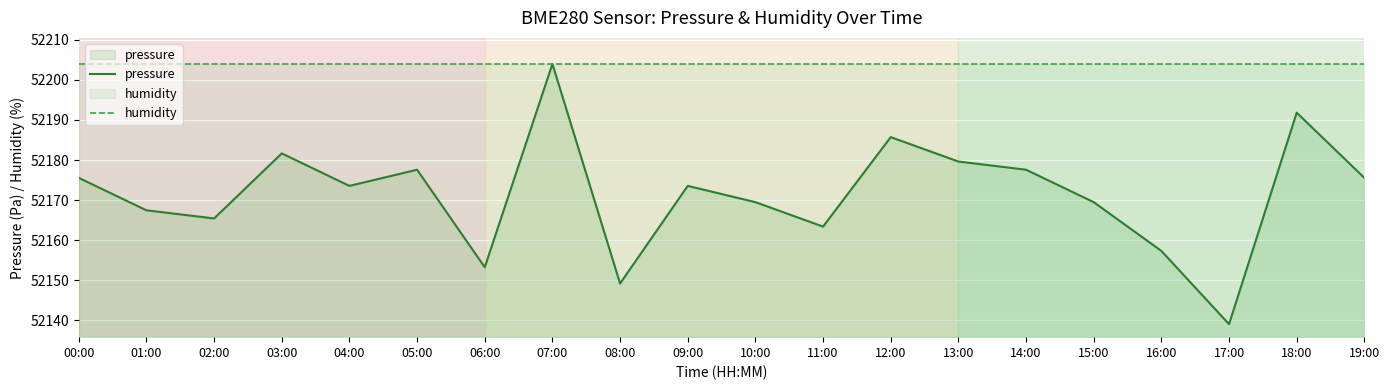

Reading left to right, what are all the values shown in this chart?

pressure: 00:00=52175.6	01:00=52167.5	02:00=52165.4	03:00=52181.7	04:00=52173.6	05:00=52177.6	06:00=52153.3	07:00=52204.0	08:00=52149.2	09:00=52173.6	10:00=52169.5	11:00=52163.4	12:00=52185.7	13:00=52179.6	14:00=52177.6	15:00=52169.5	16:00=52157.3	17:00=52139.1	18:00=52191.8	19:00=52175.6
humidity: 00:00=52204.0	01:00=52204.0	02:00=52204.0	03:00=52204.0	04:00=52204.0	05:00=52204.0	06:00=52204.0	07:00=52204.0	08:00=52204.0	09:00=52204.0	10:00=52204.0	11:00=52204.0	12:00=52204.0	13:00=52204.0	14:00=52204.0	15:00=52204.0	16:00=52204.0	17:00=52204.0	18:00=52204.0	19:00=52204.0